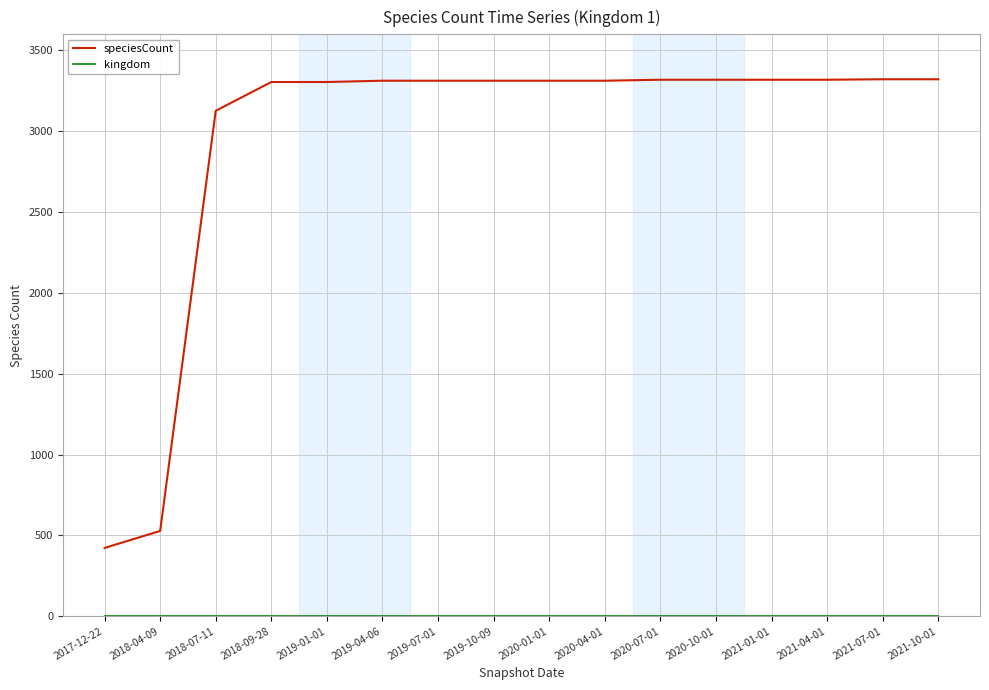

What is the highest value of the speciesCount series?

3322